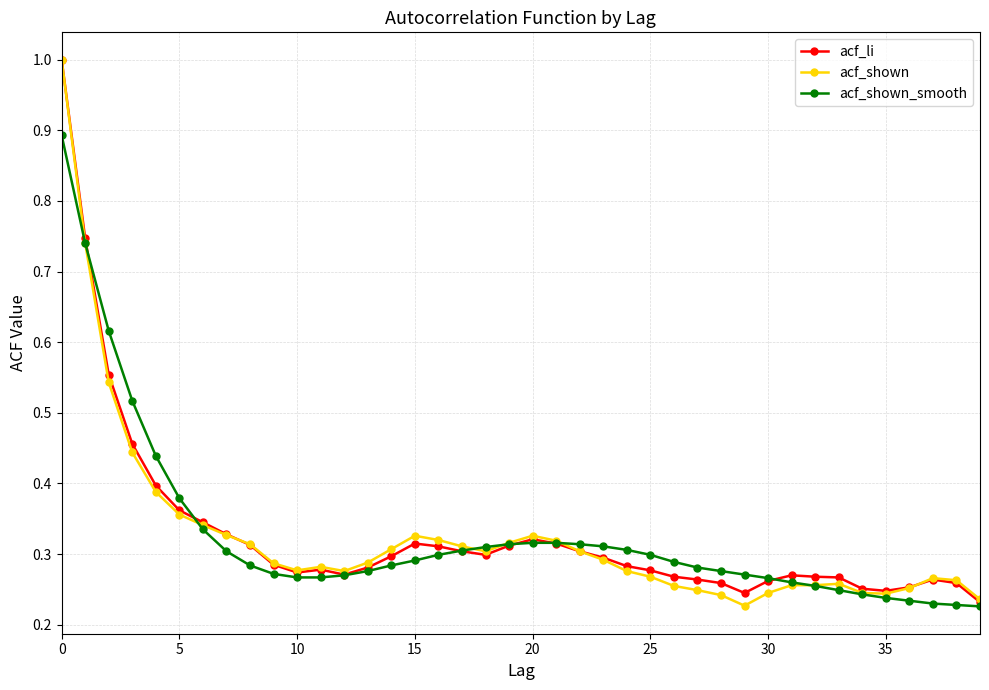

What is the greatest value displayed?

1.0